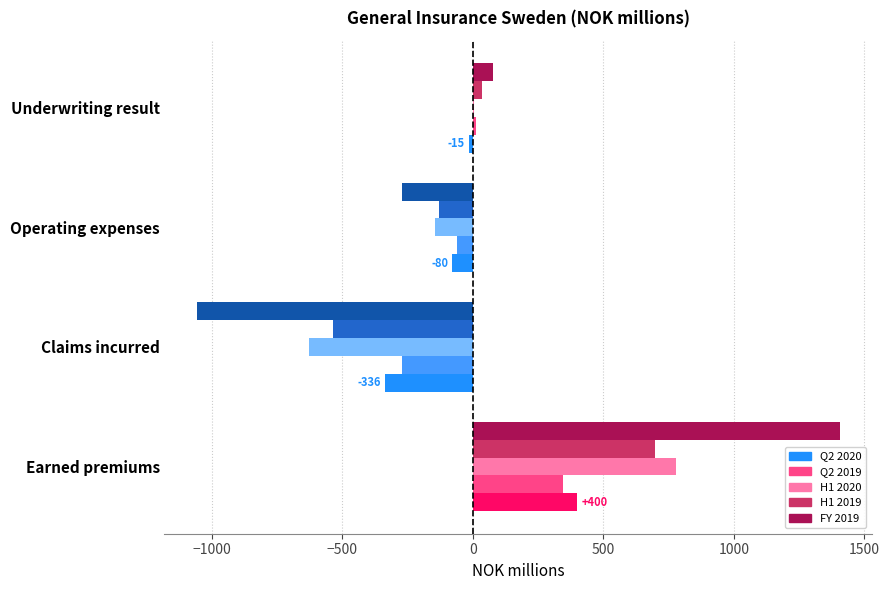

What is the sum of the Q2 2019 values at Earned premiums and Claims incurred?

73.1